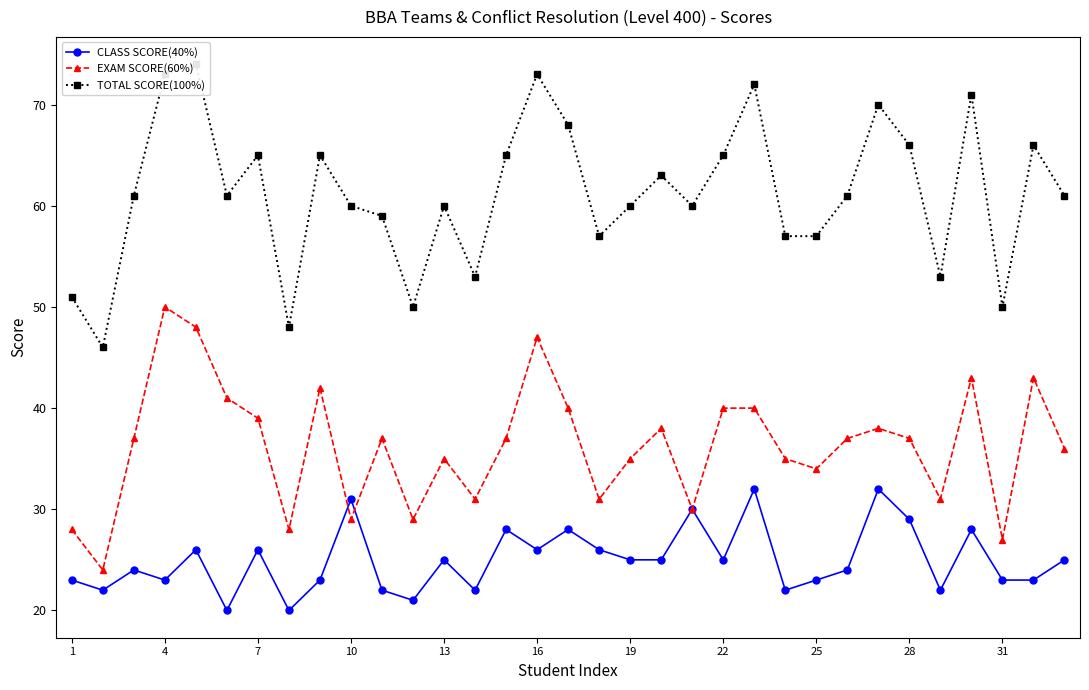

Is it true that EXAM SCORE(60%) equals 35 at 19?

True